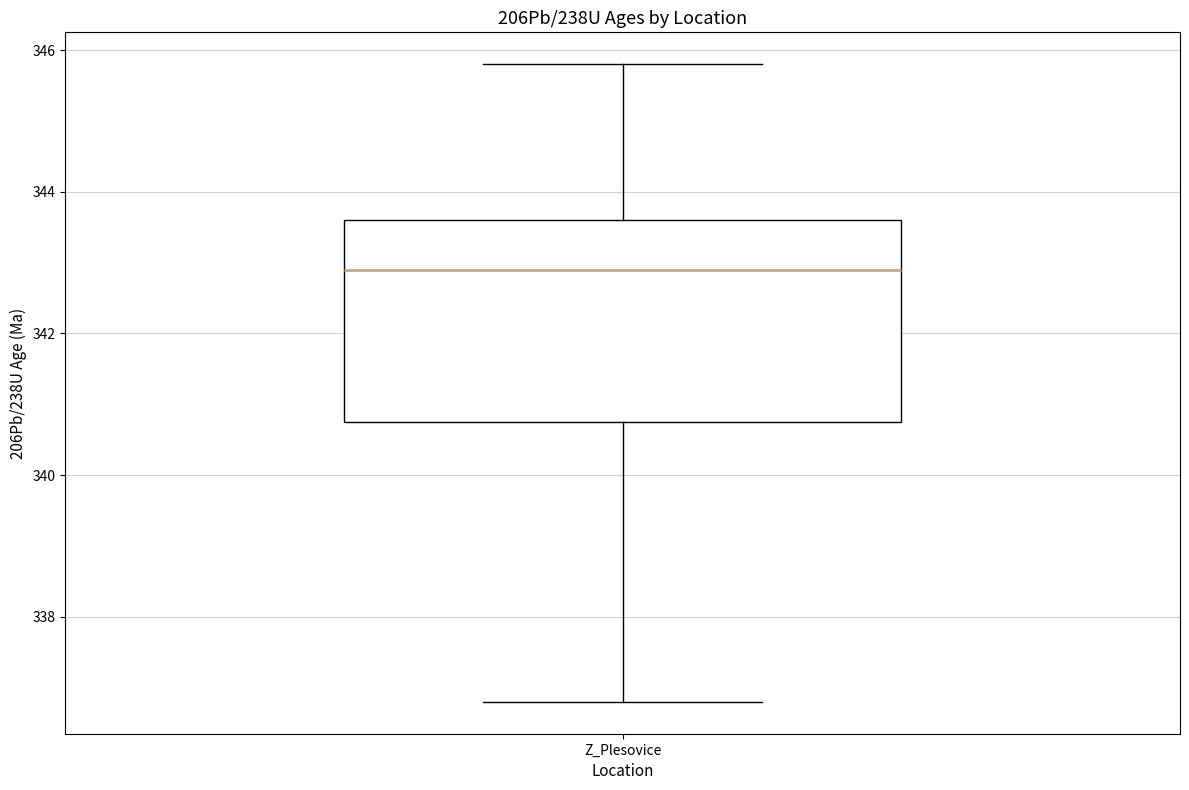

Read this box plot against the y-axis: the position of the median line, the range covered by the box, and the ends of both whiskers. The values are not printed on the chart, so give them approximately, as read against the axis.

median 343.0, box 340.8 to 343.6, whiskers 336.8 to 345.8